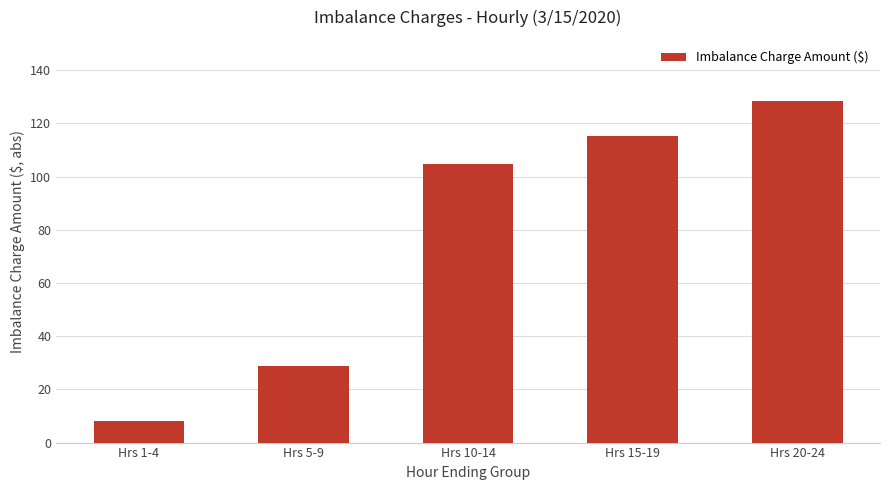

Reading left to right, extract all data points from this chart.

8.1	28.7	104.9	115.3	128.3